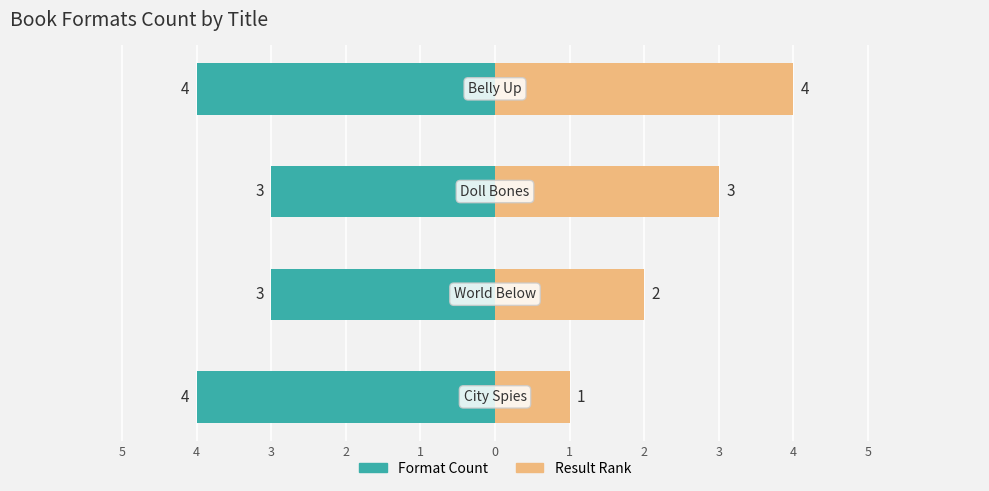

What is the difference between the maximum and minimum values in the Result Rank series?

3